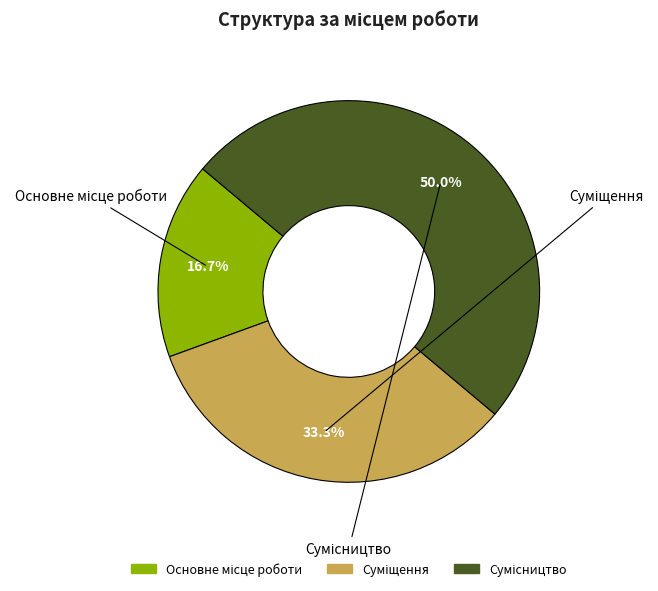

What is the ratio of the value at Сумісництво to the value at Суміщення?

1.5